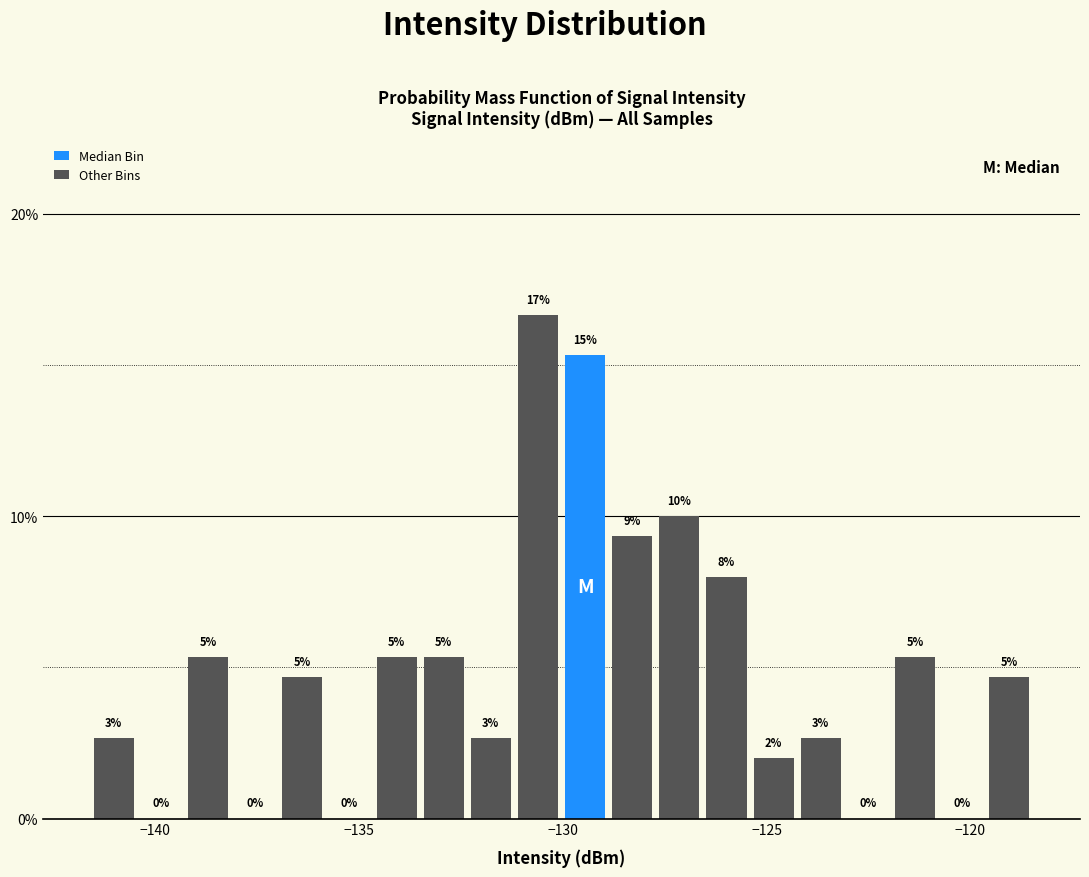

Around what value on the x-axis is the tallest bar? Give the approximate position of its centre, as read against the axis.

-130.5